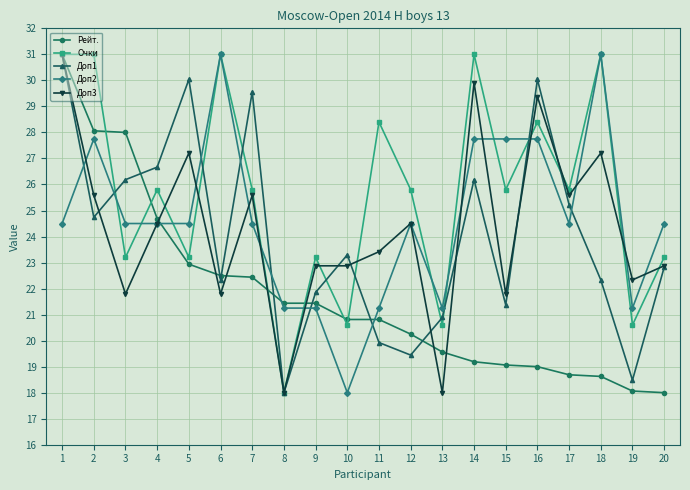

Does the chart display data point markers on the line(s)?

Yes